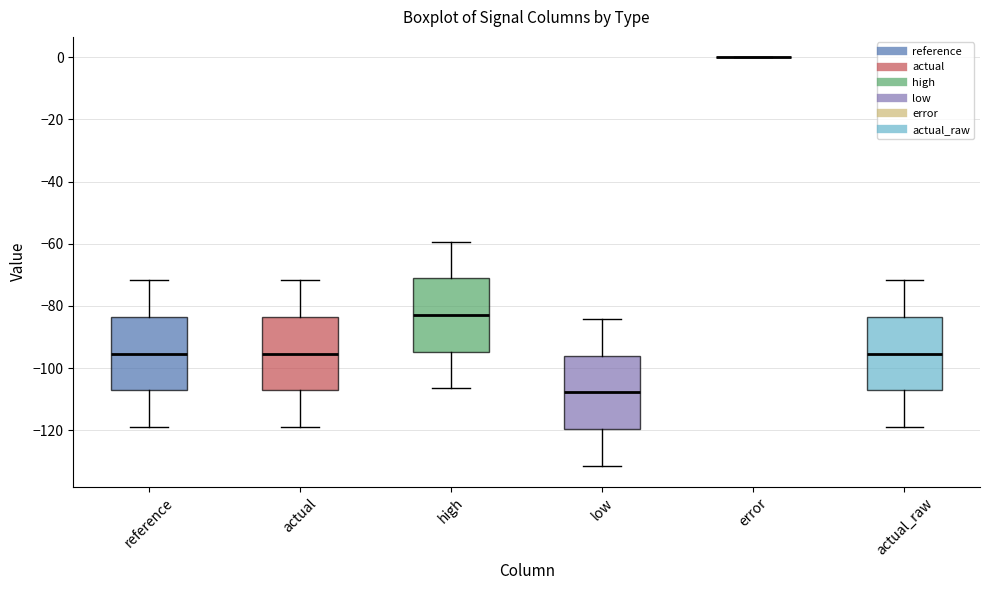

Reading left to right, read every box against the y-axis: the position of its median line, the range the box covers, and the ends of its whiskers. The values are not printed on the chart, so give them approximately, as read against the axis.

reference: median -96, box -108 to -84, whiskers -120 to -72
actual: median -96, box -108 to -84, whiskers -120 to -72
high: median -82, box -94 to -72, whiskers -106 to -60
low: median -108, box -120 to -96, whiskers -132 to -84
error: box collapsed to a line at 0, whiskers 0 to 0
actual_raw: median -96, box -108 to -84, whiskers -120 to -72